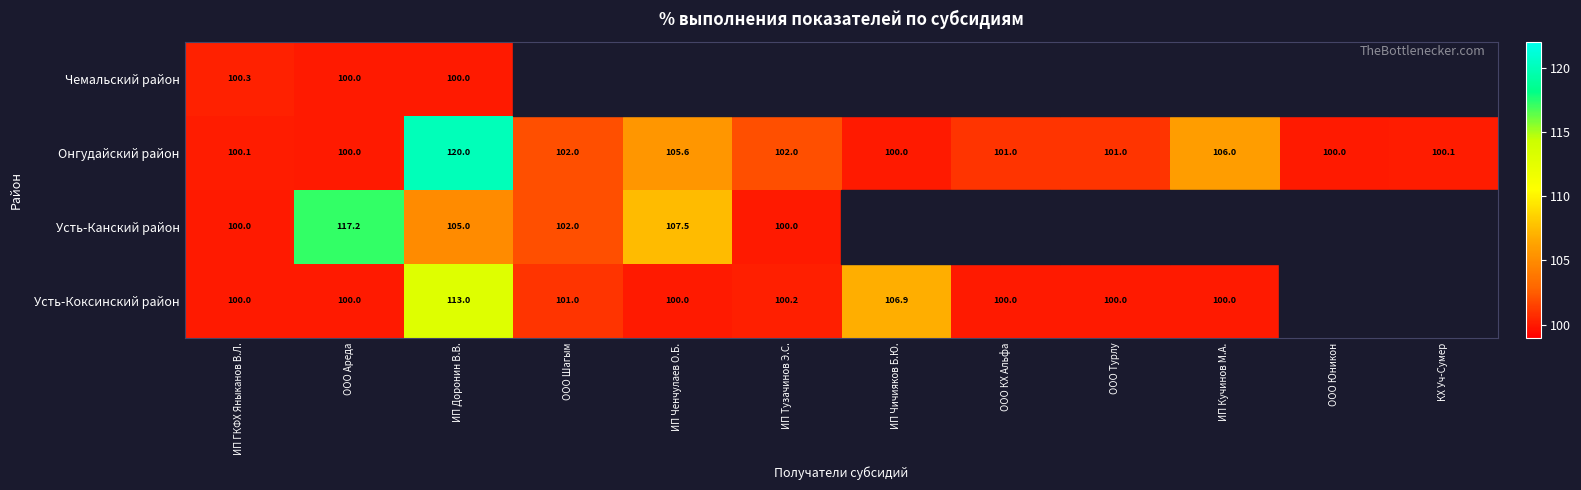

What is the smallest value displayed?

100.0